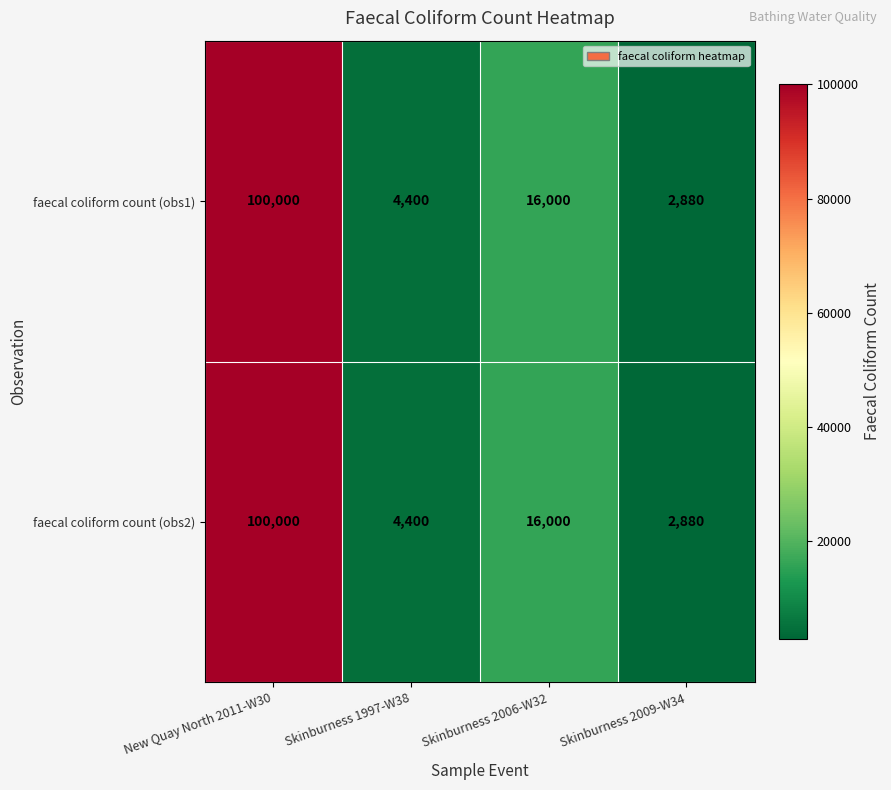

At which category is the sum across all series the highest?

New Quay North 2011-W30